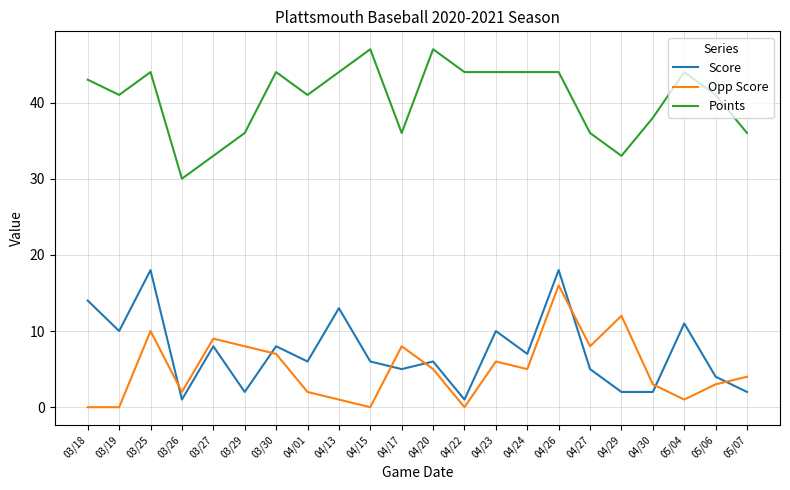

How many series are shown in this chart?

3